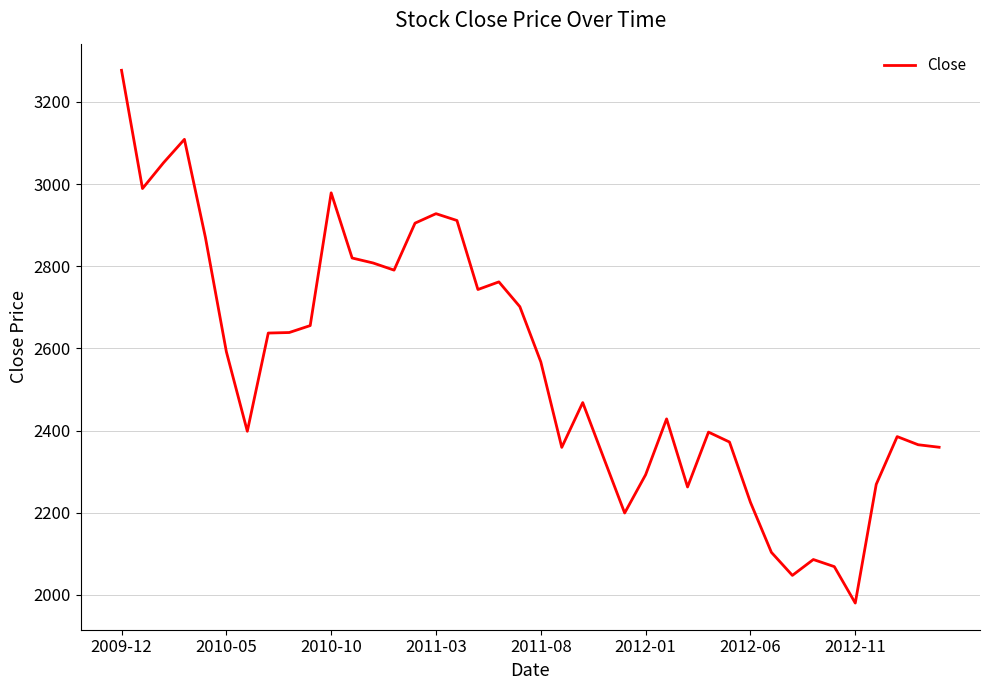

What is the greatest value displayed?

3277.1